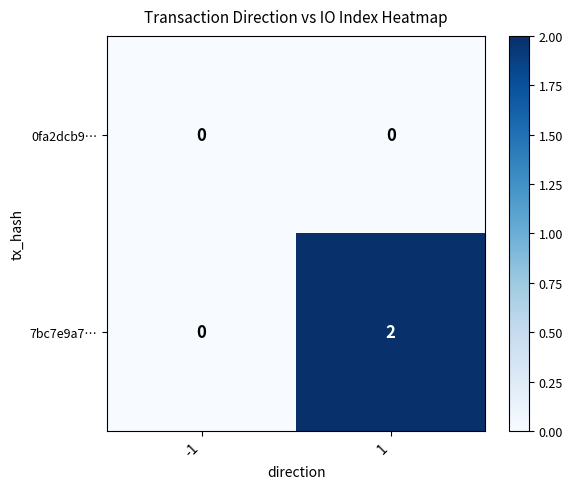

Rank the categories by 7bc7e9a7… value from lowest to highest.

-1, 1